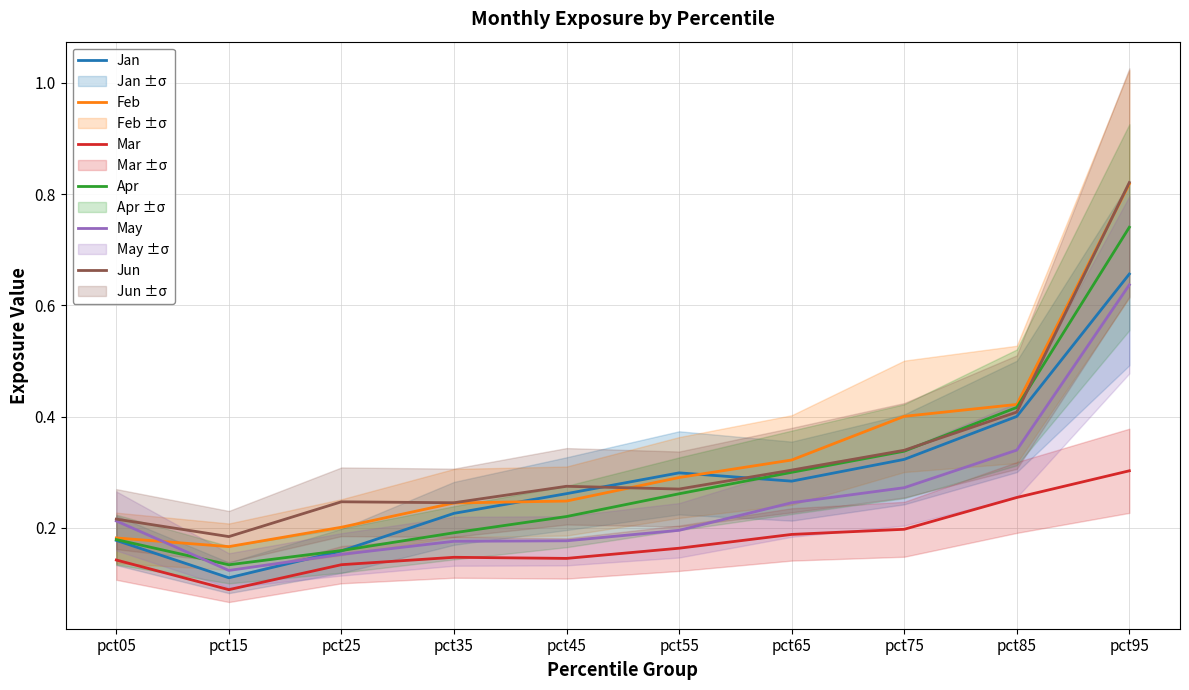

True or false: Mar and Apr cross at least once.

False